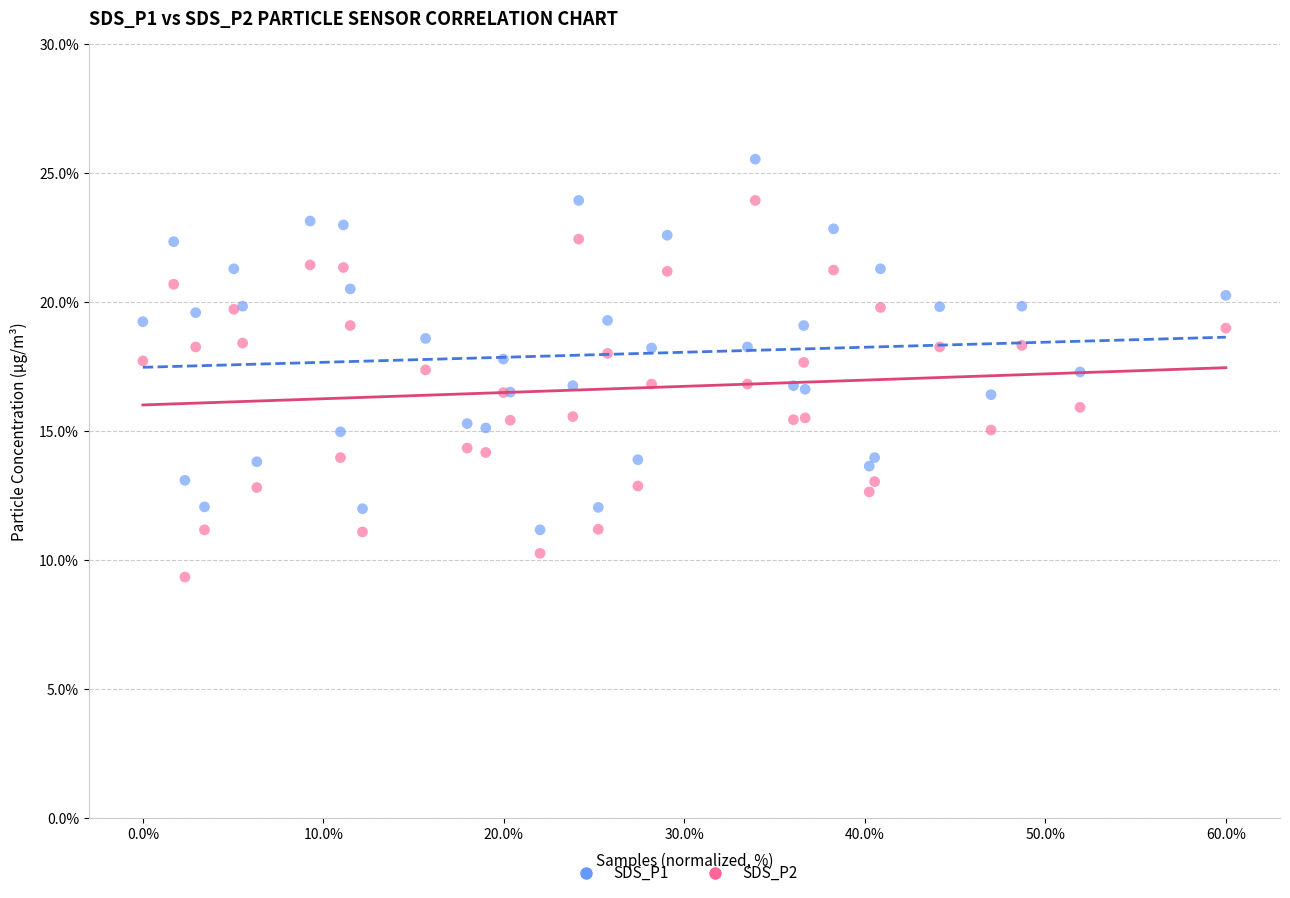

Which series reaches the minimum Y coordinate?

SDS_P2